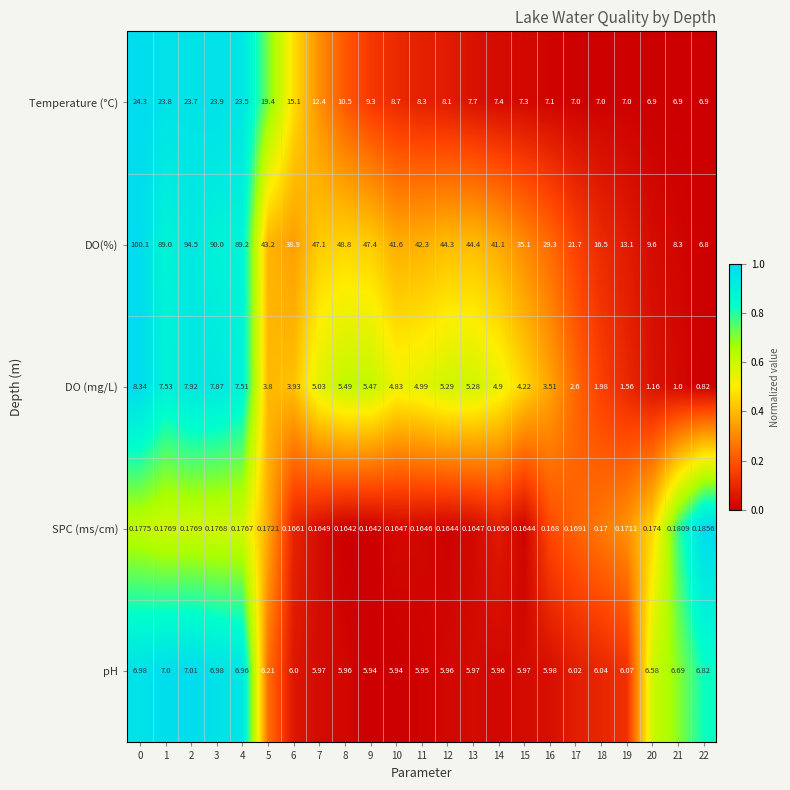

Between 1 and 11, which series saw the biggest shift?

DO(%)